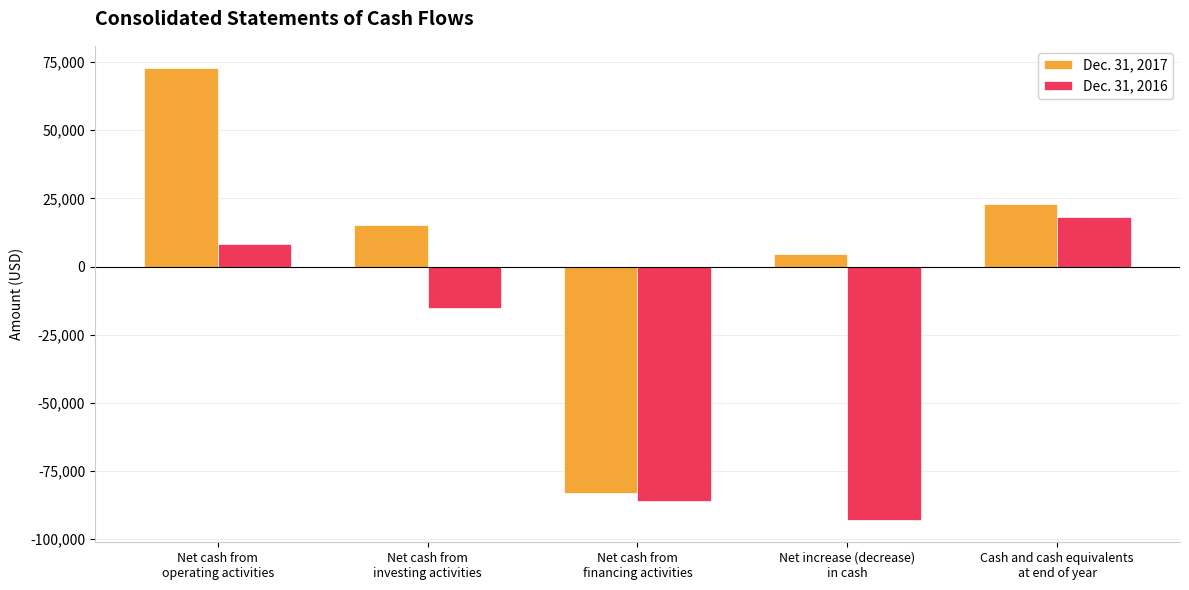

What is the highest value of the Dec. 31, 2016 series?

18297